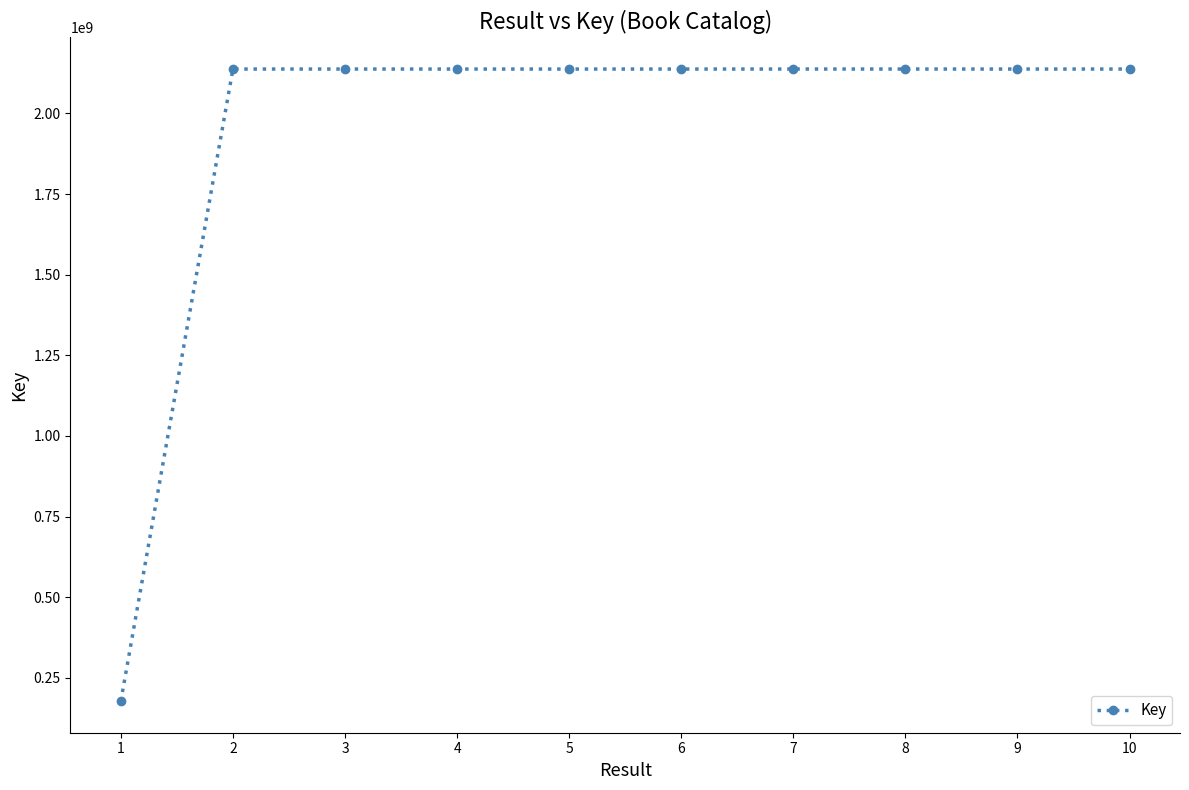

What is the maximum value shown in the chart?

2137720073